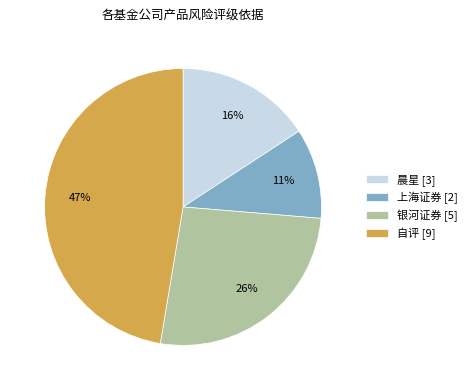

Combined, do 晨星 [3] and 银河证券 [5] account for over 50%?

No